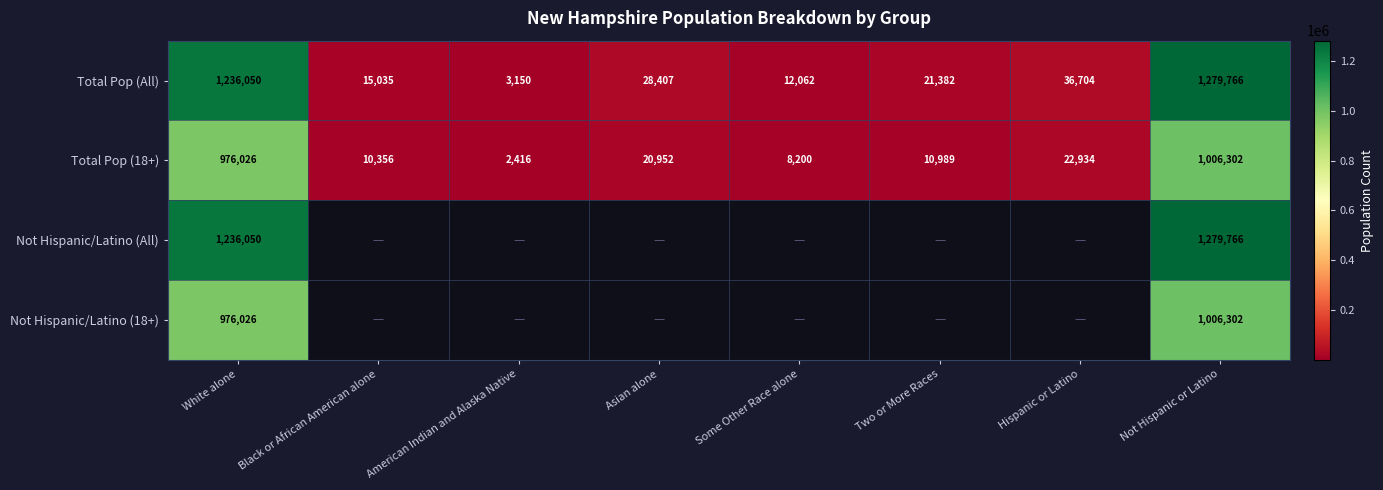

At which category does the chart reach its peak across all series?

Not Hispanic or Latino